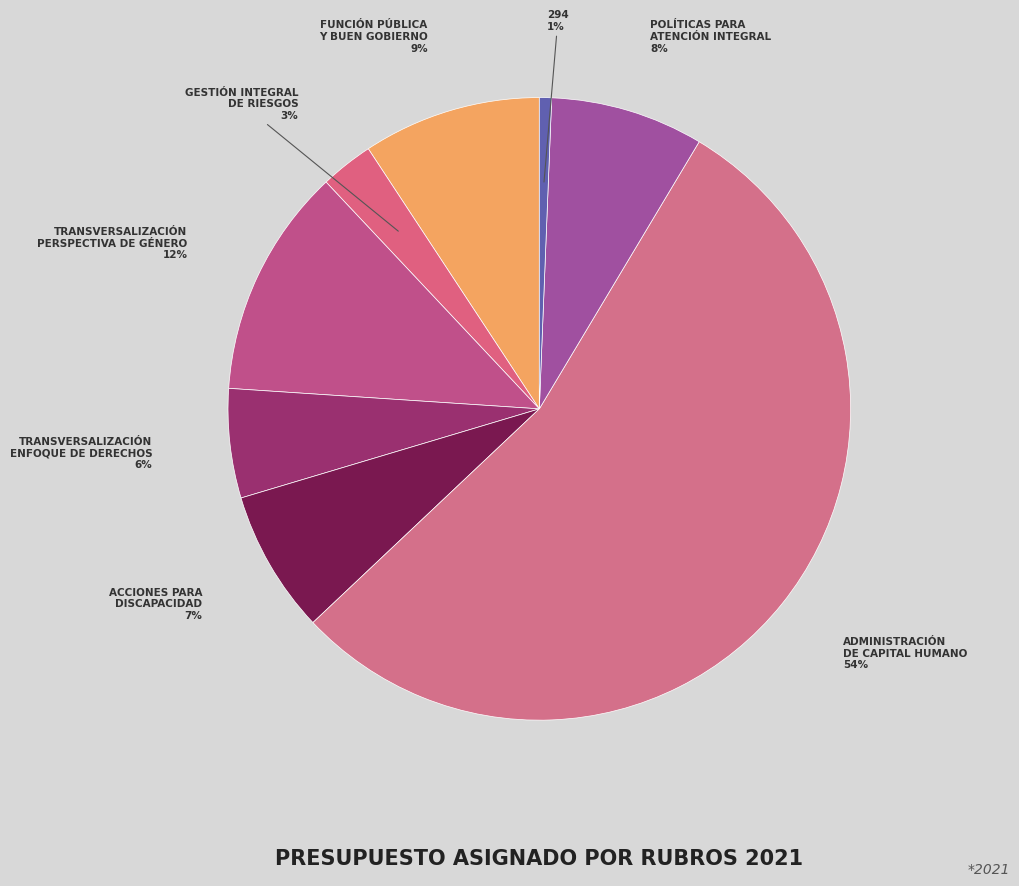

Which slice is the smallest?

294